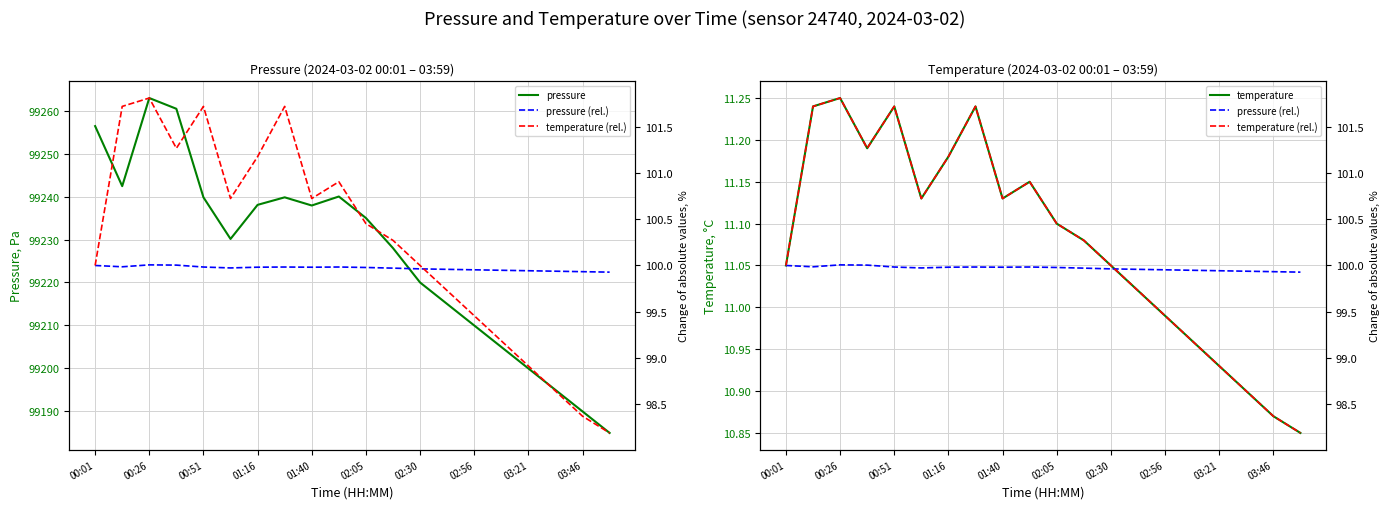

At which label does temperature first exceed 11?

00:01